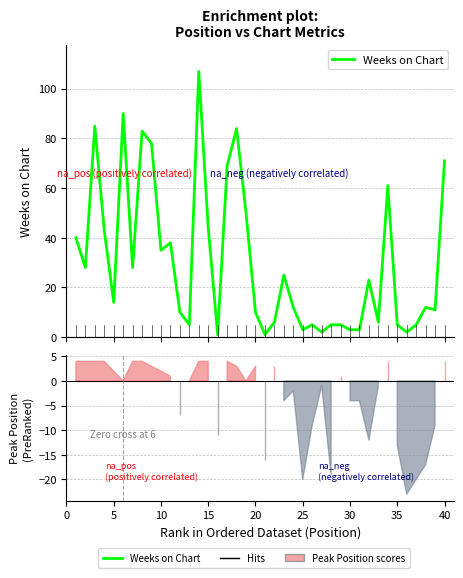

Read the value at 0, to the nearest 10.

40